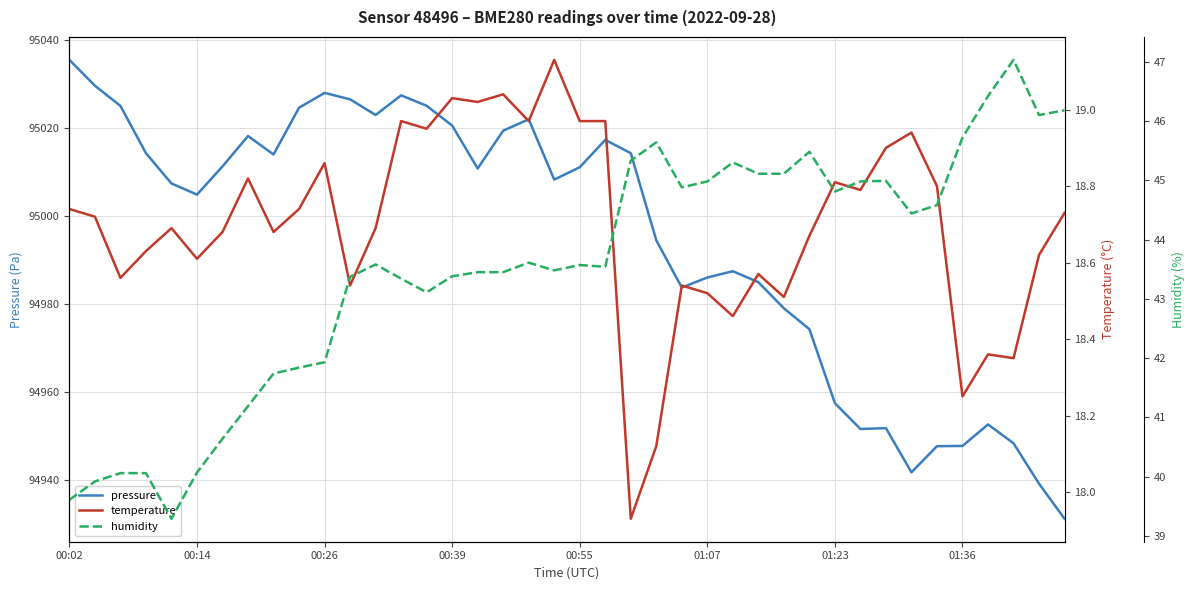

At which category is the sum across all series the highest?

00:02